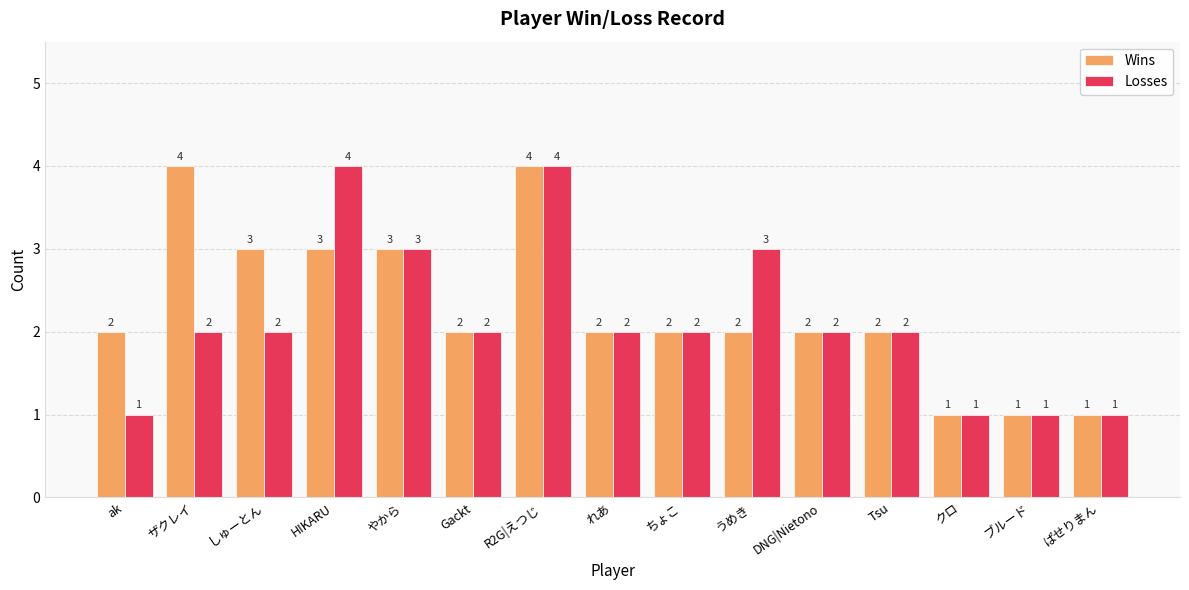

What position from the right is ちょこ?

7